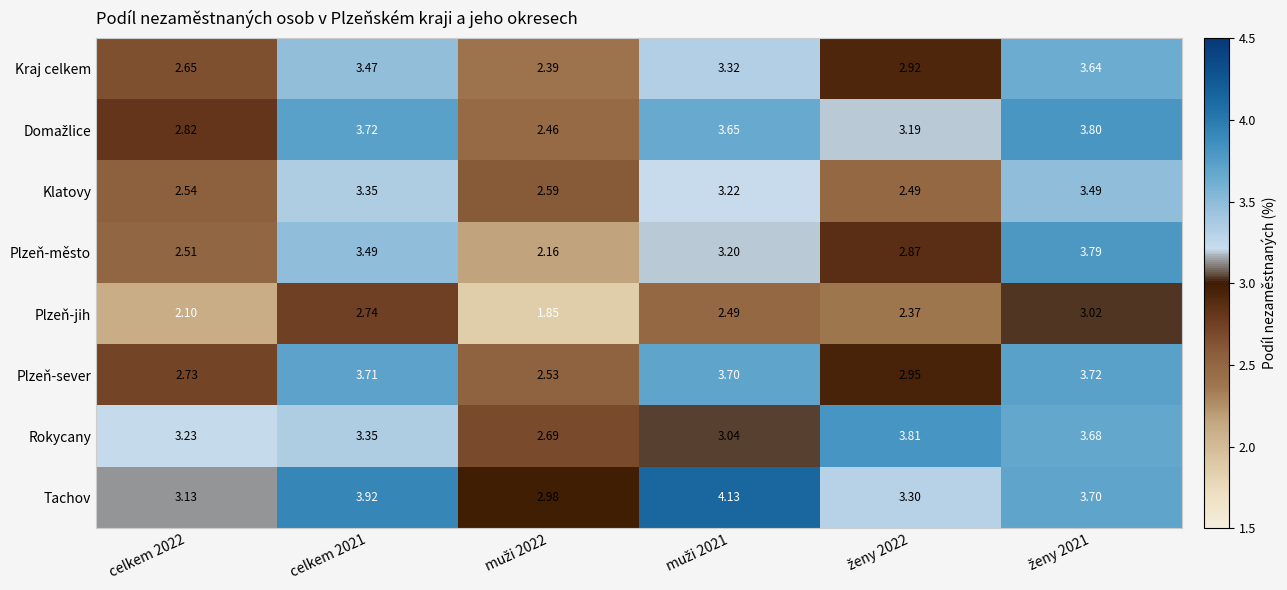

Which series has the largest range (max minus min)?

Plzeň-město